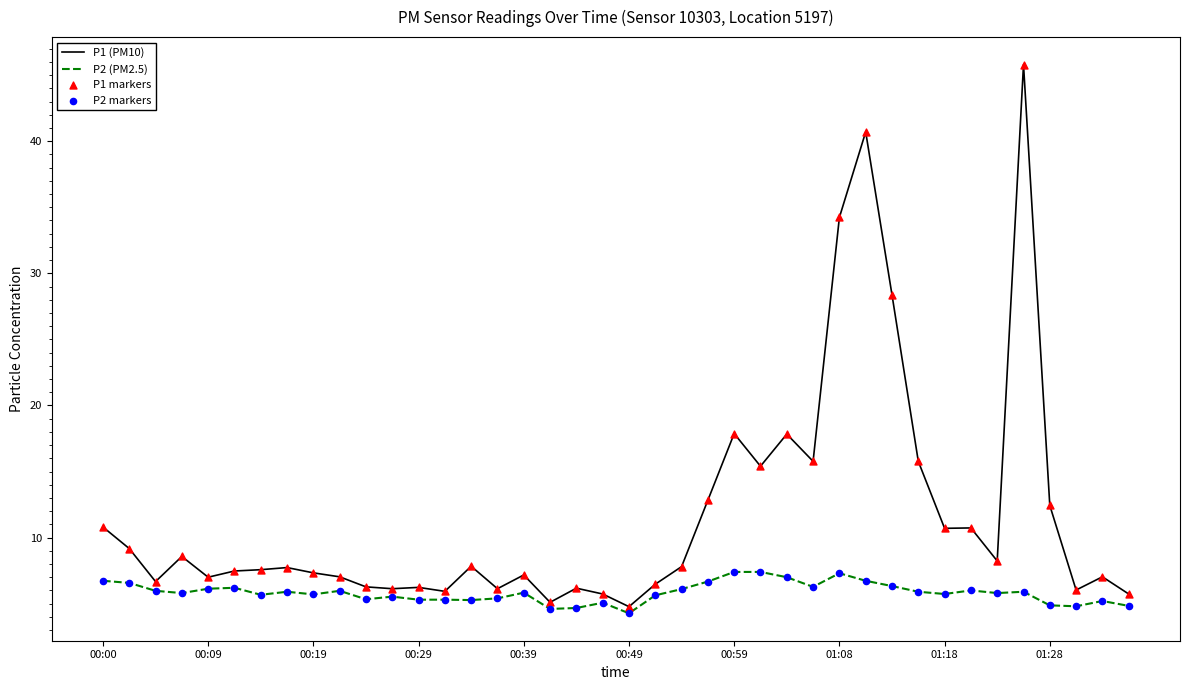

Which series has the widest spread of values?

P1 (PM10)